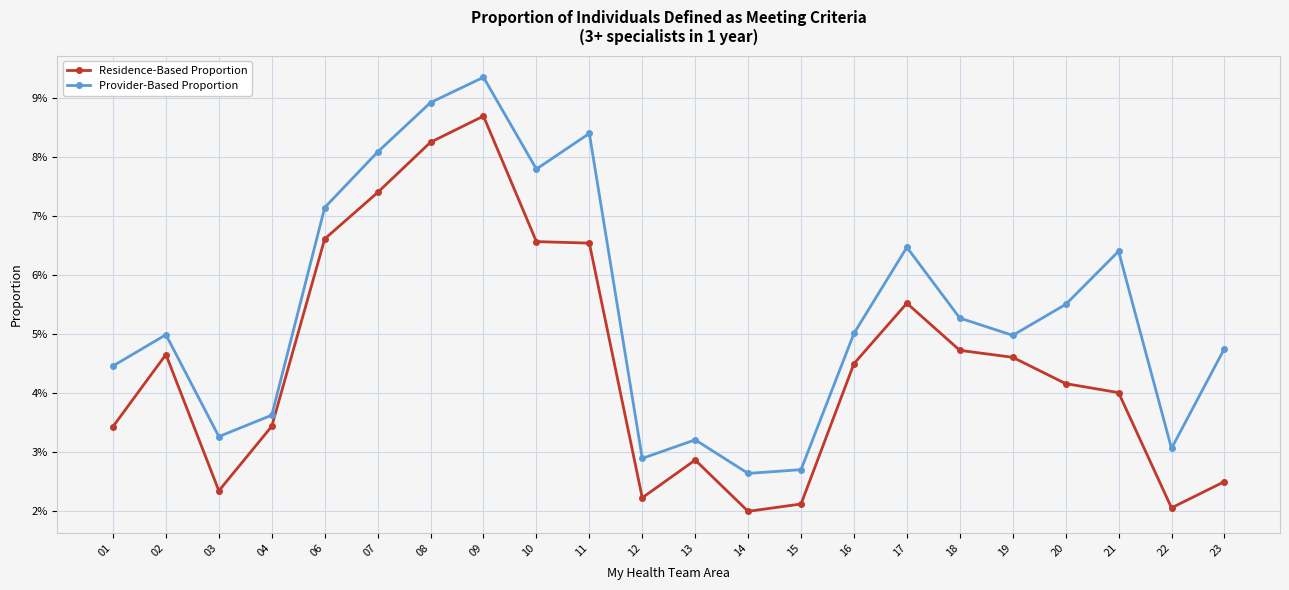

List the series in order of their peak value, highest first.

Provider-Based Proportion, Residence-Based Proportion